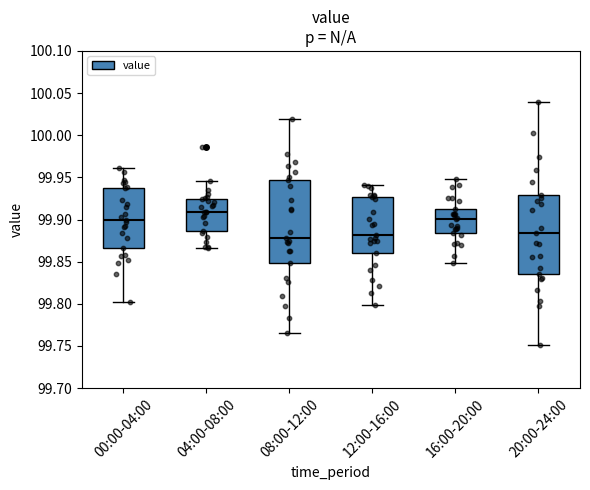

Reading left to right, transcribe this box plot: for each box, give where its median line is, the range the box spans, and where its two whiskers end, as read against the y-axis. The values are not printed on the chart, so give them approximately, as read against the axis.

00:00-04:00: median 99.900, box 99.865 to 99.940, whiskers 99.800 to 99.960
04:00-08:00: median 99.910, box 99.885 to 99.925, whiskers 99.865 to 99.945
08:00-12:00: median 99.880, box 99.850 to 99.945, whiskers 99.765 to 100.020
12:00-16:00: median 99.880, box 99.860 to 99.925, whiskers 99.800 to 99.940
16:00-20:00: median 99.900, box 99.885 to 99.915, whiskers 99.850 to 99.950
20:00-24:00: median 99.885, box 99.835 to 99.930, whiskers 99.750 to 100.040